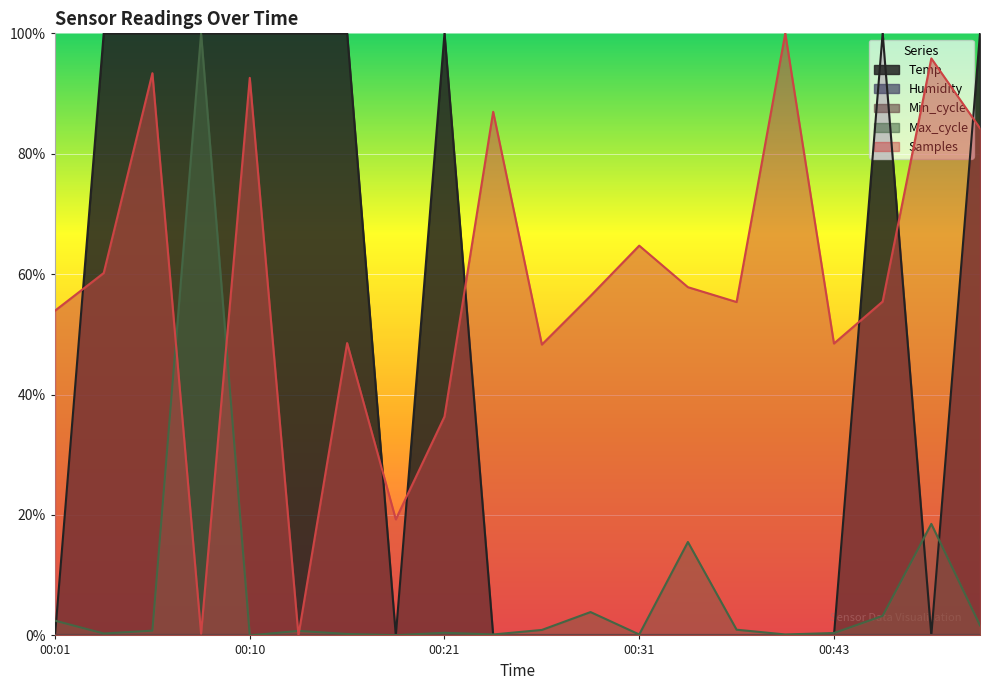

True or false: Max_cycle has a value of 1.5 at 00:08.

False